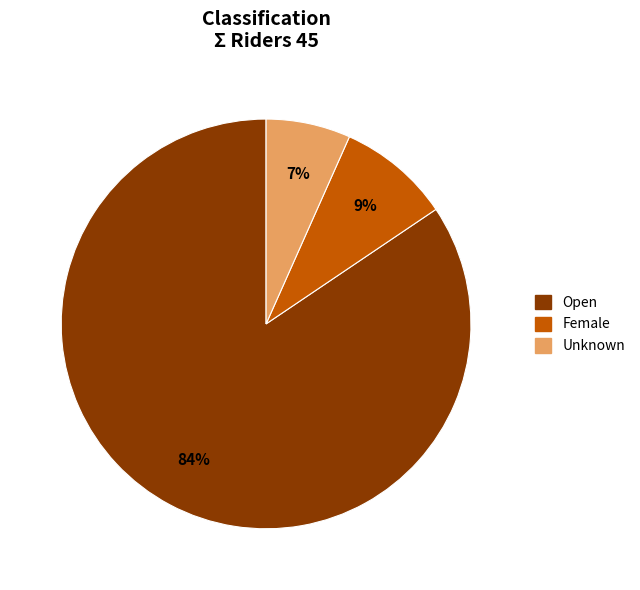

True or false: Open accounts for 84% of the total.

True